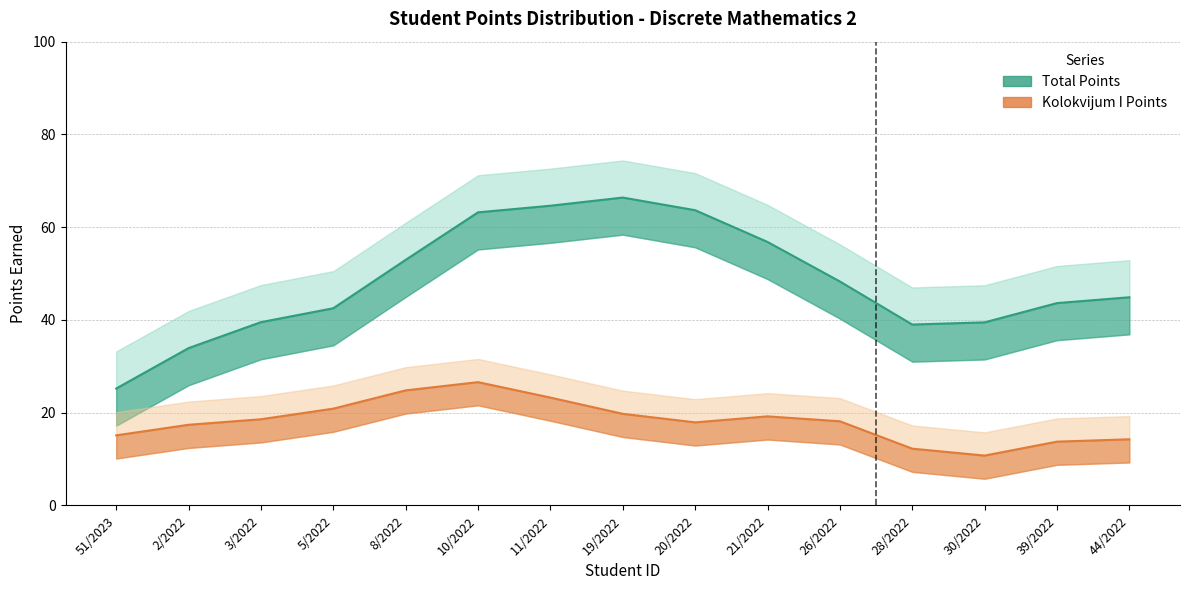

At 11/2022, list the series in order from largest to smallest.

Total Points, Kolokvijum I